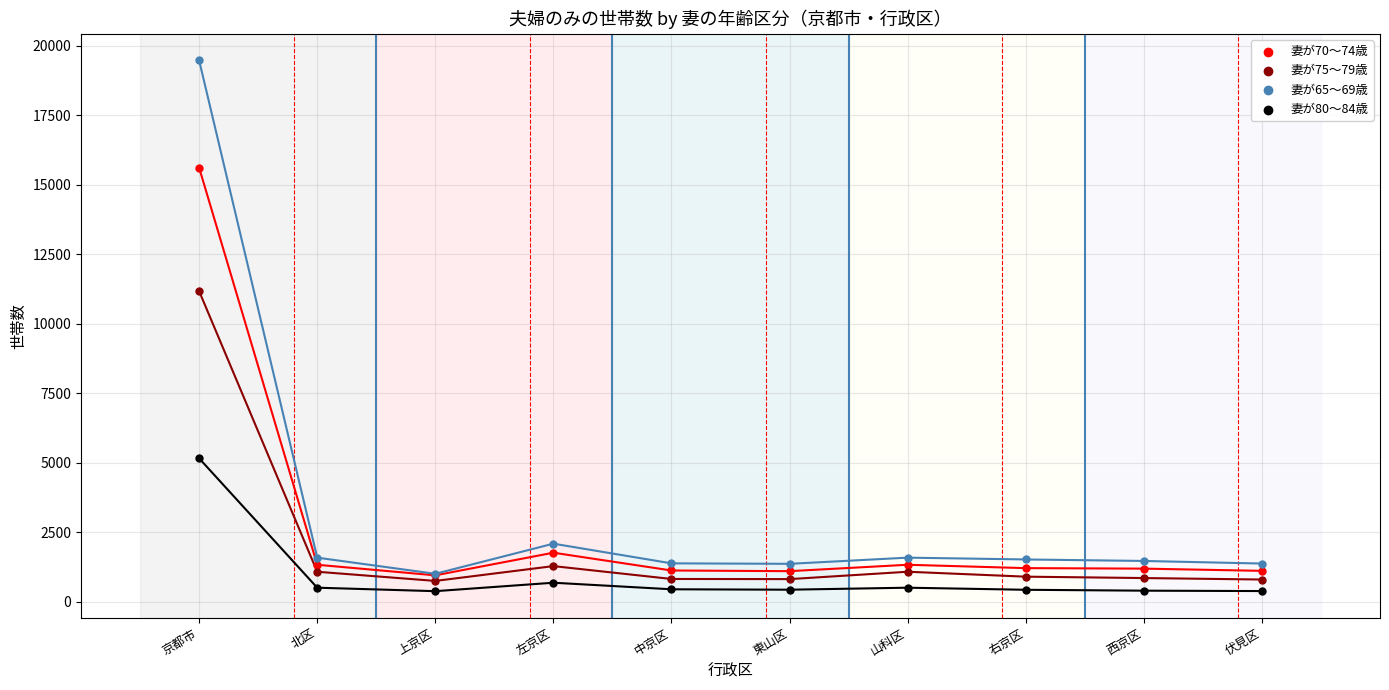

Across all series, what Y value is closest to 9933?

11179